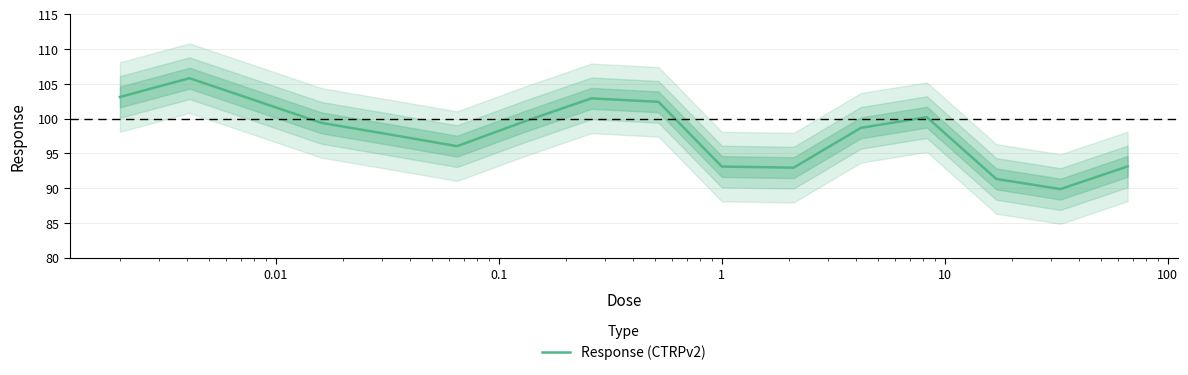

What is the difference between the second highest and second lowest values?

11.8